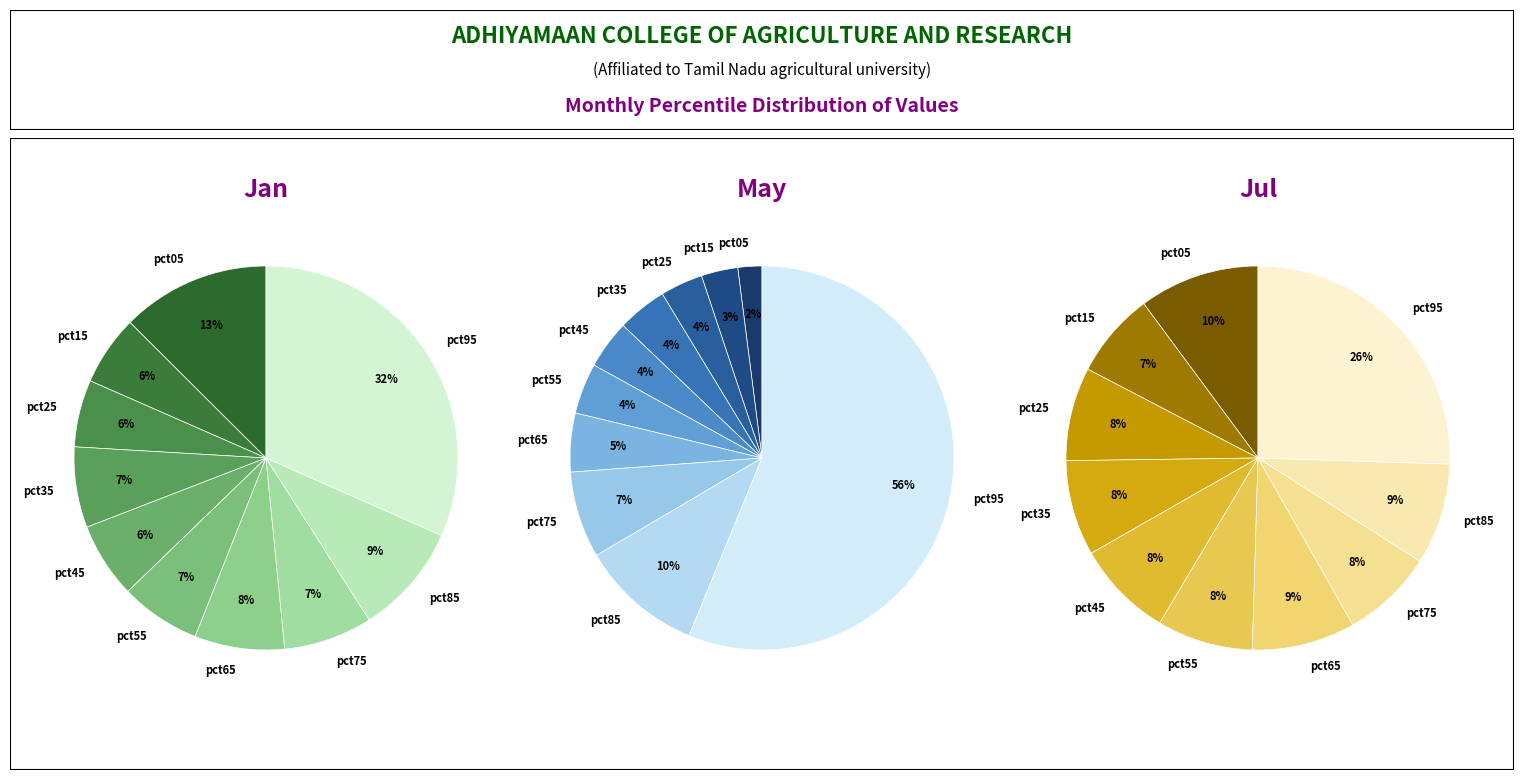

How many segments does this pie chart have?

10